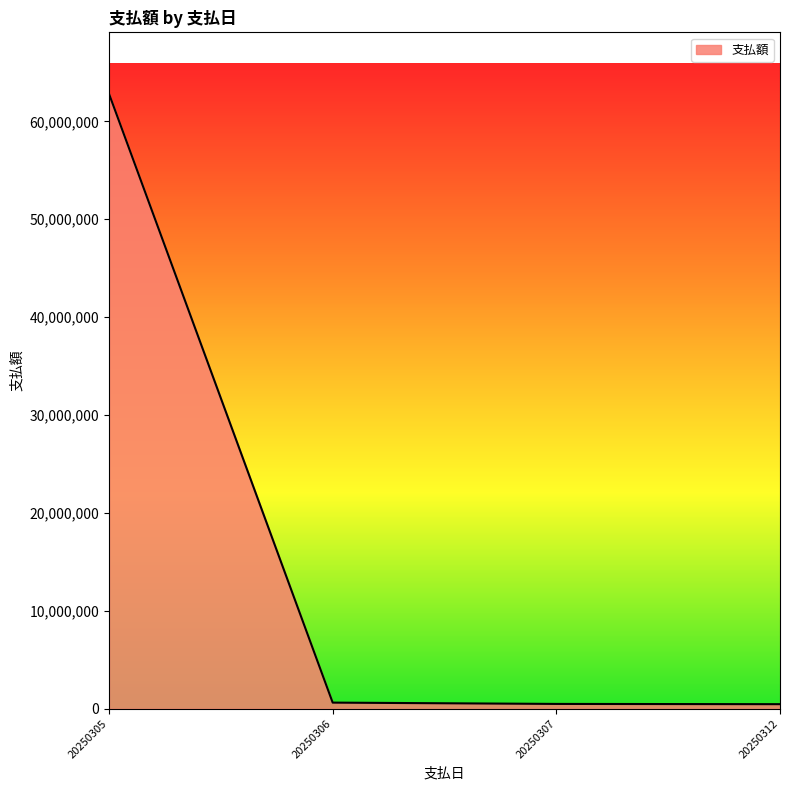

The chart shows a value of 30100170 at 20250305. True or false?

False